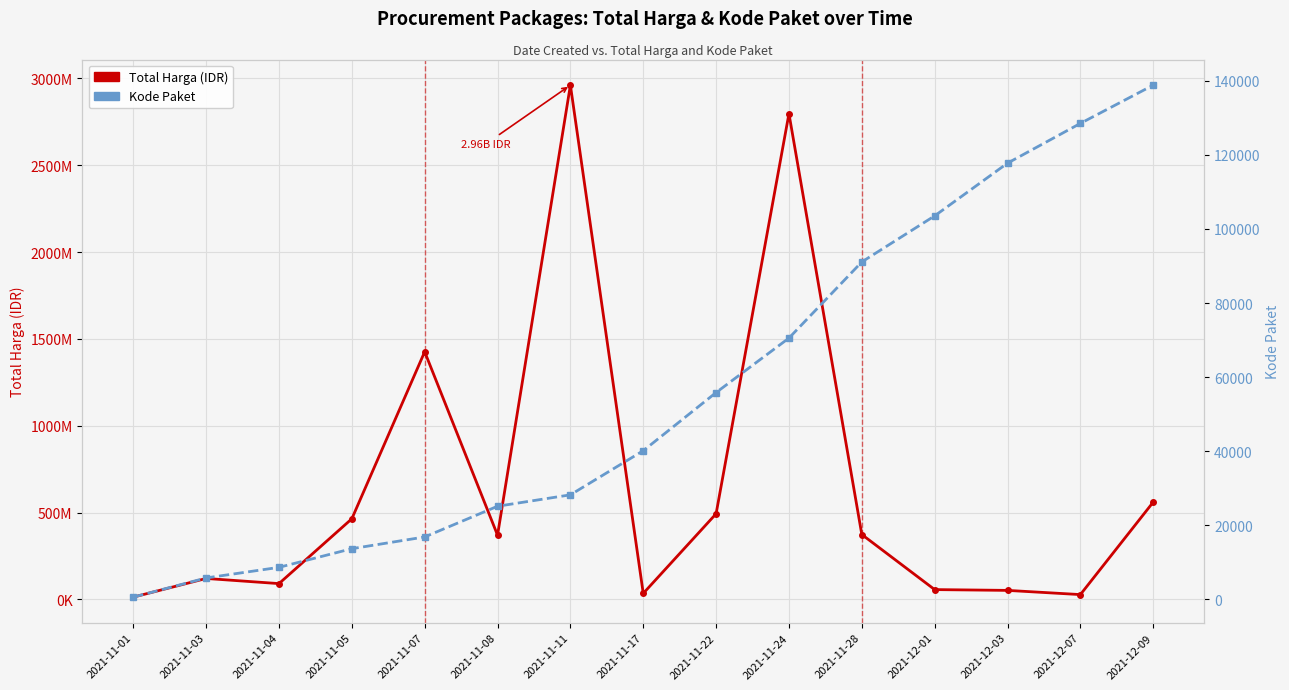

What is the minimum value shown in the chart?

570